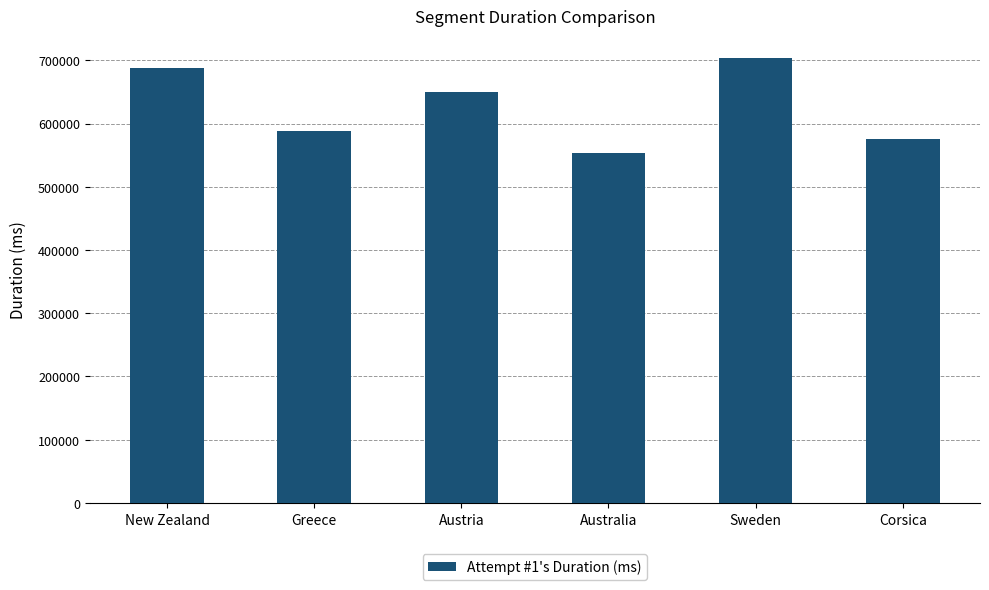

Rank the categories by value from highest to lowest.

Sweden, New Zealand, Austria, Greece, Corsica, Australia